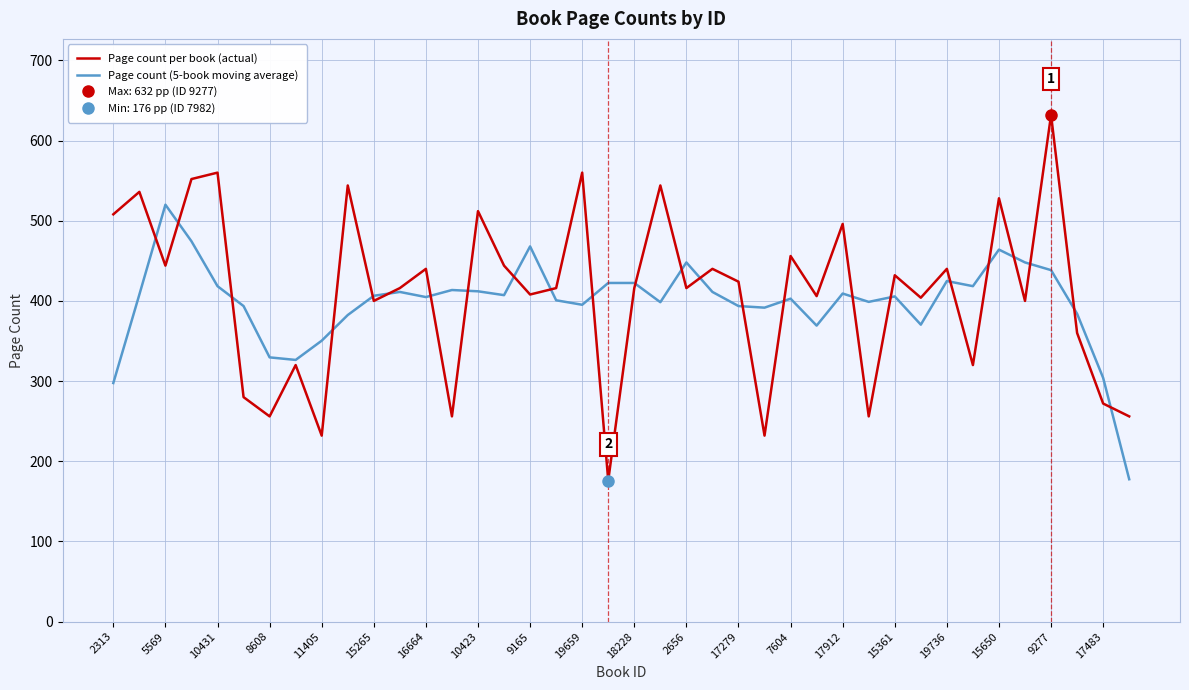

What is the value of the Page count per book (actual) point at the 37th from the left?

632.0